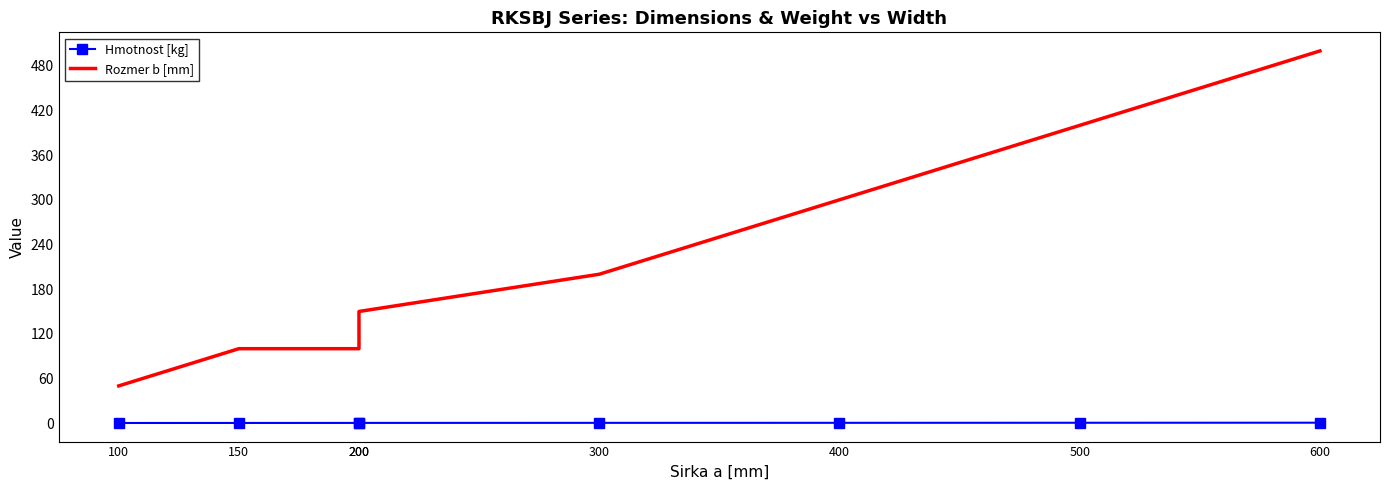

At which label does Rozmer b [mm] first exceed 200?

400